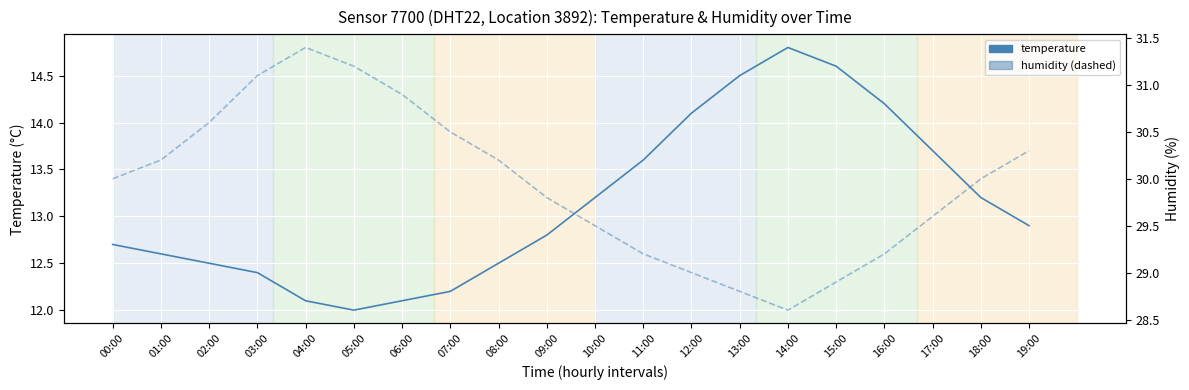

Rank the series by their average value, from highest to lowest.

humidity, temperature